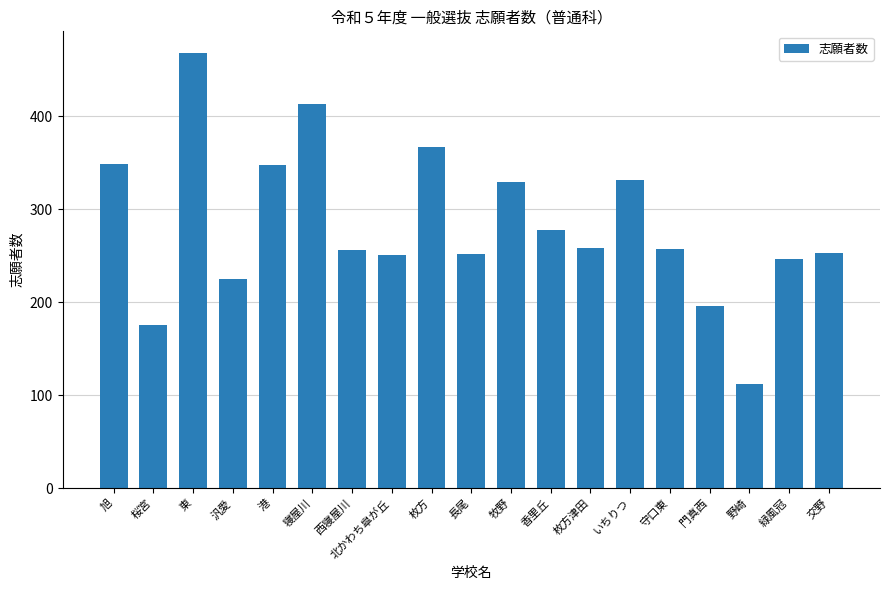

Where is the data nearest to the value 290?

香里丘